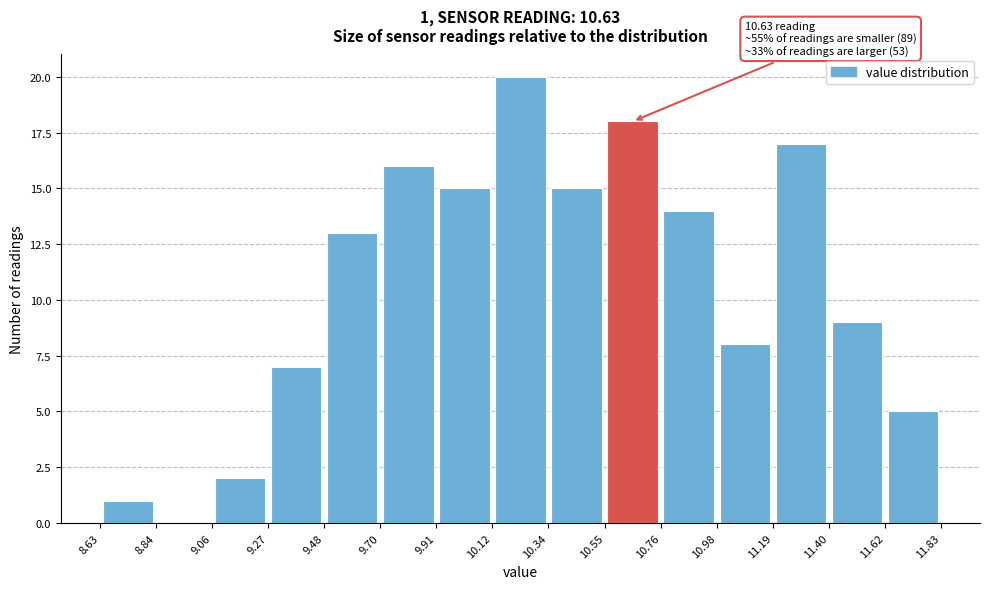

Over which range of the x-axis is the bar tallest?

10.12 to 10.34